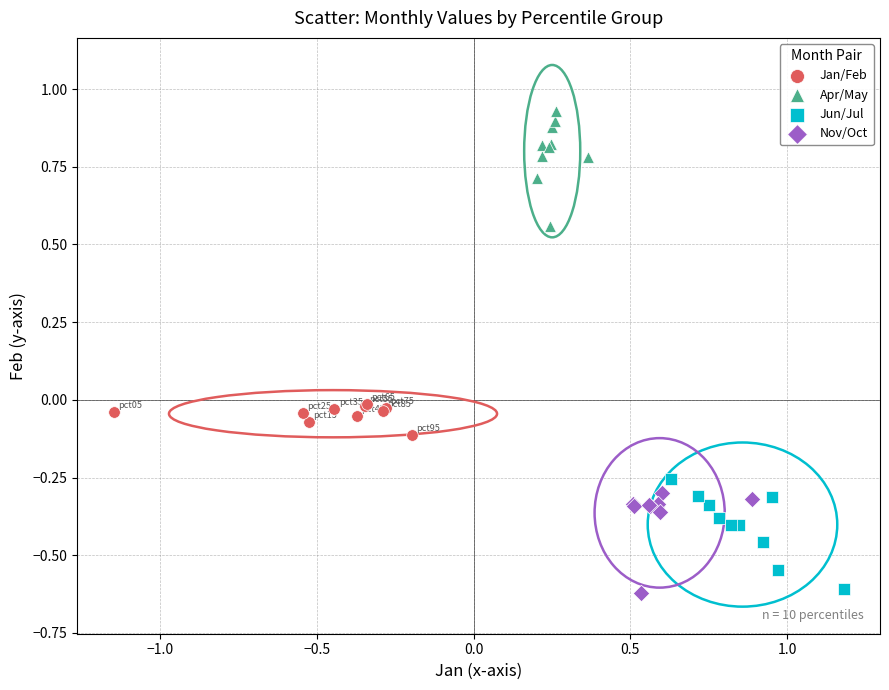

Which series reaches the maximum Y coordinate?

Apr/May